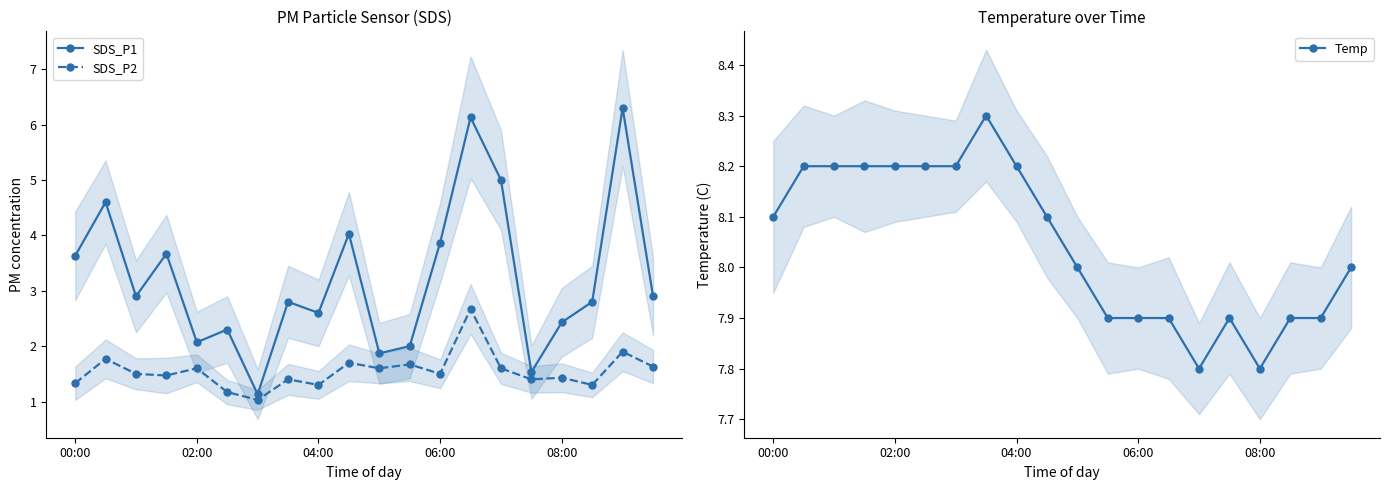

What position from the right is 9?

11